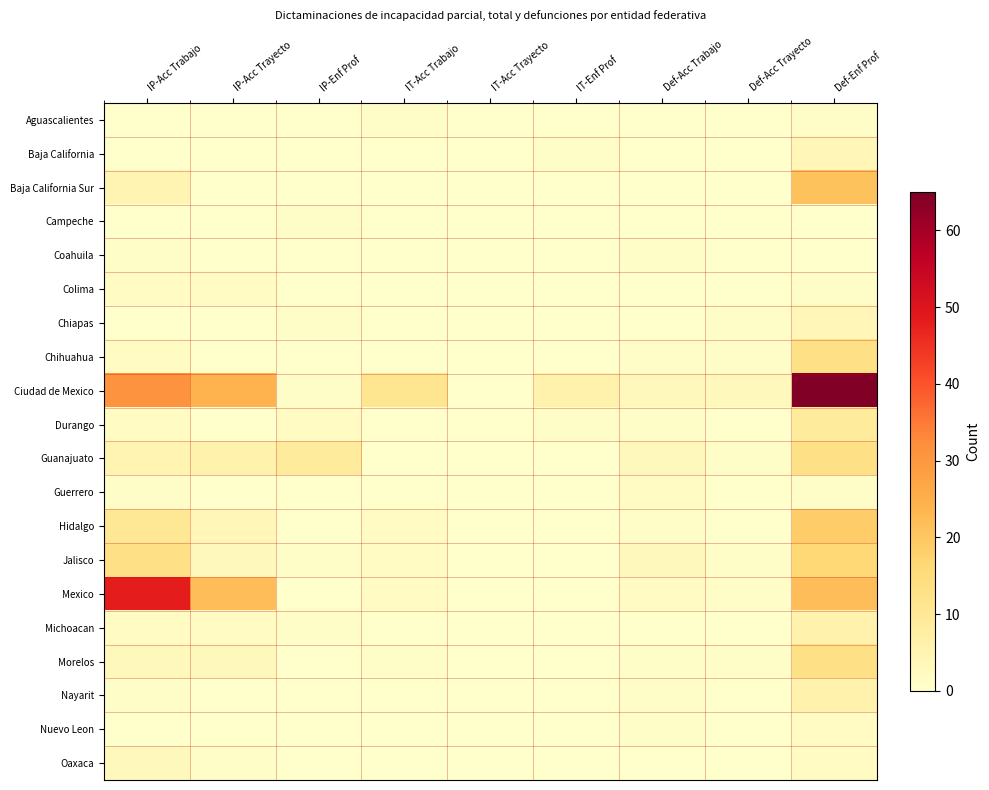

Which series changed the most between IP-Enf Prof and IT-Enf Prof?

Guanajuato